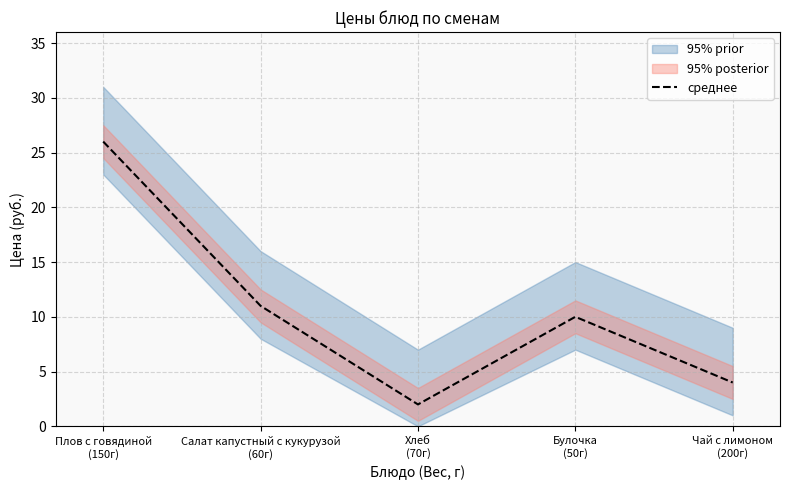

Where is the first local maximum?

Булочка
(50г)